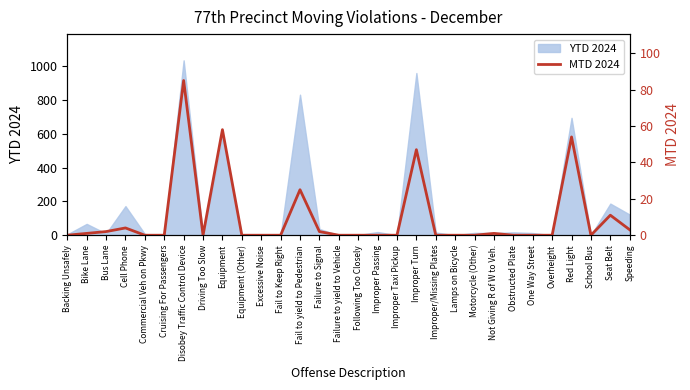

At which label is the value closest to 42?

Improper Turn